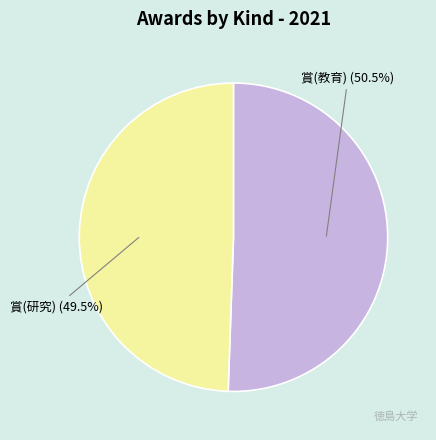

Which category accounts for the majority?

賞(教育)